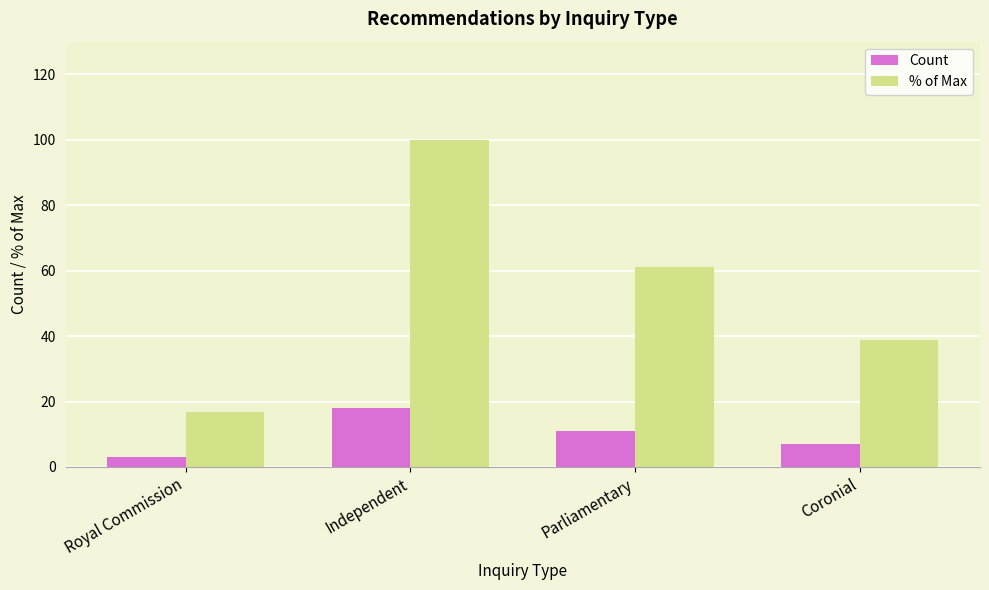

What is the label of the 3rd bar from the left?

Parliamentary